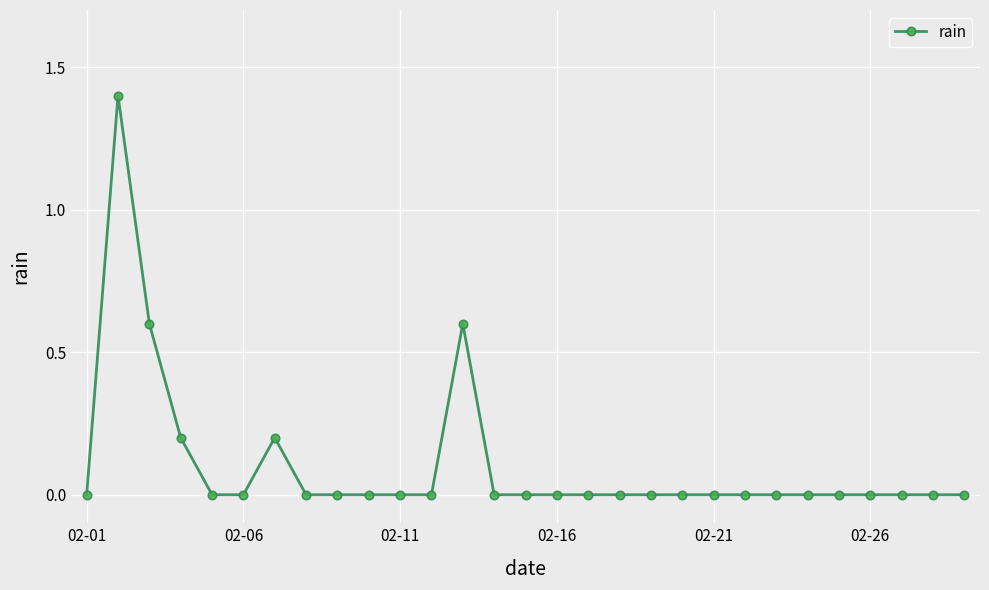

True or false: the data has more than 0 interior local peaks.

True